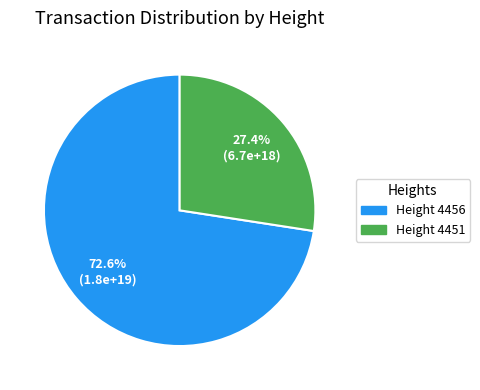

What is the majority slice?

Height 4456